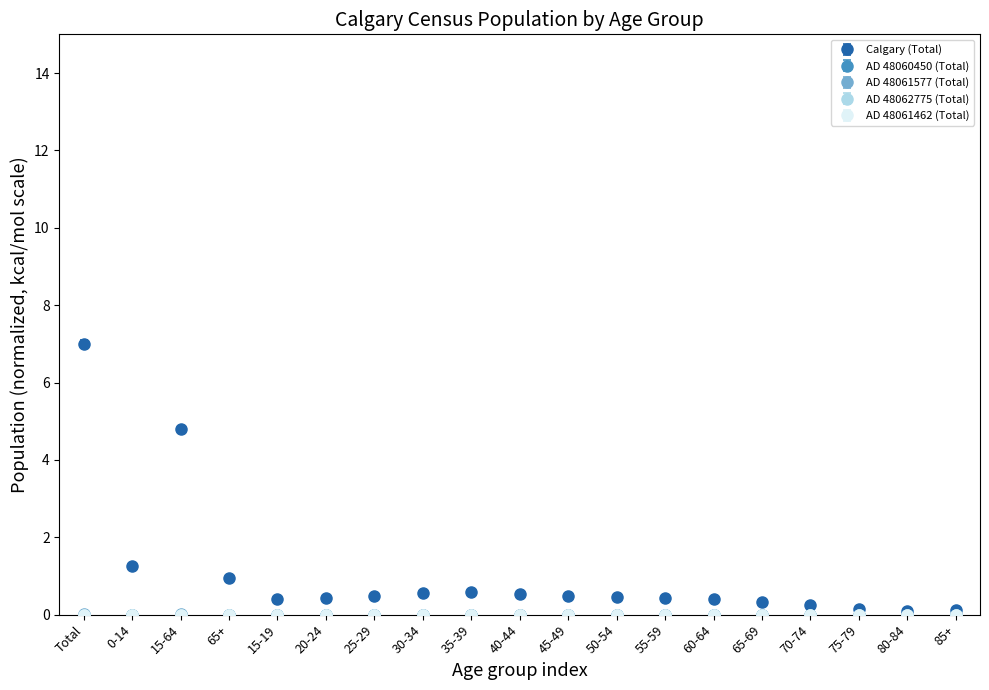

What is the label of the 4th point from the right?

70-74